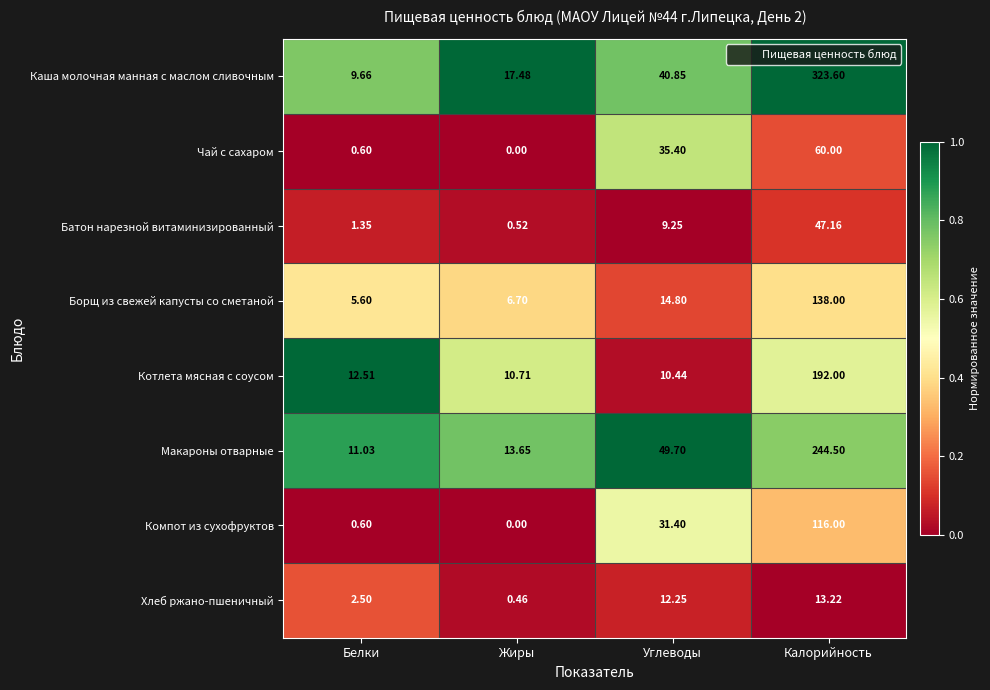

How many series are shown in this chart?

8